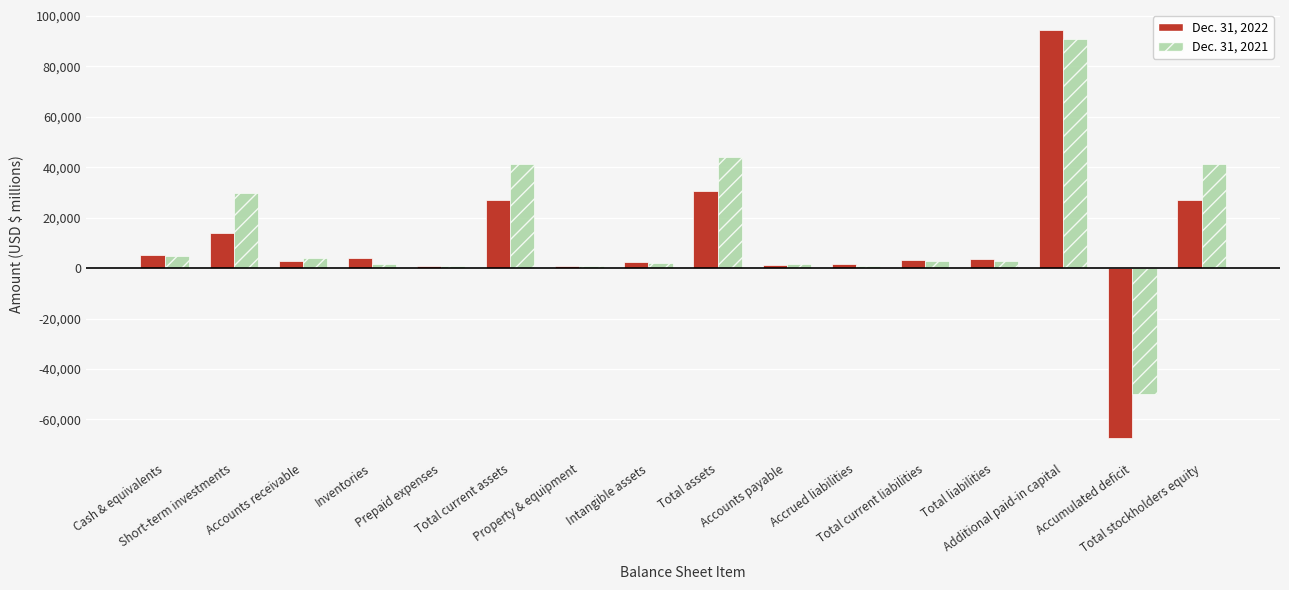

At how many categories does at least one series exceed 35409?

4